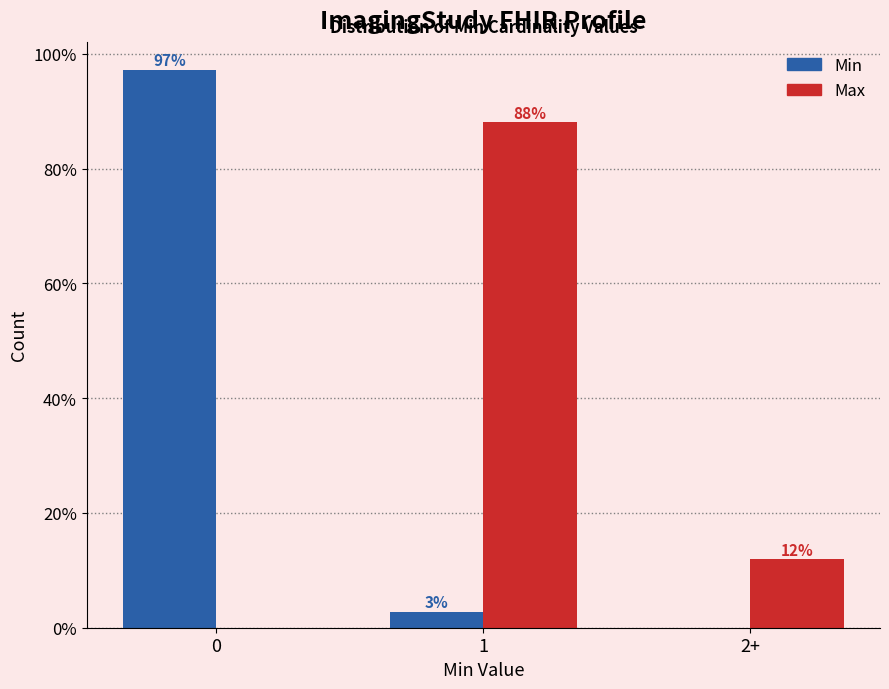

Which series changed the most between 1 and 2+?

Max